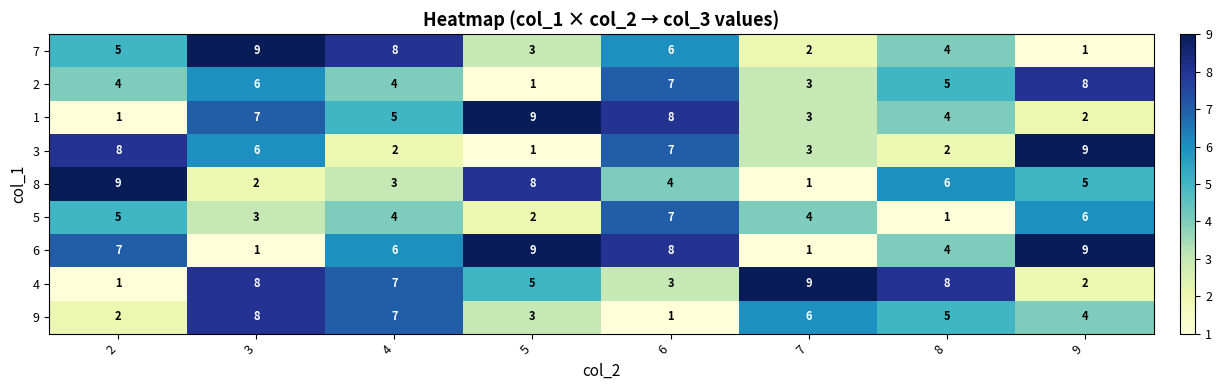

What is the difference between the highest and lowest values at 6?

7